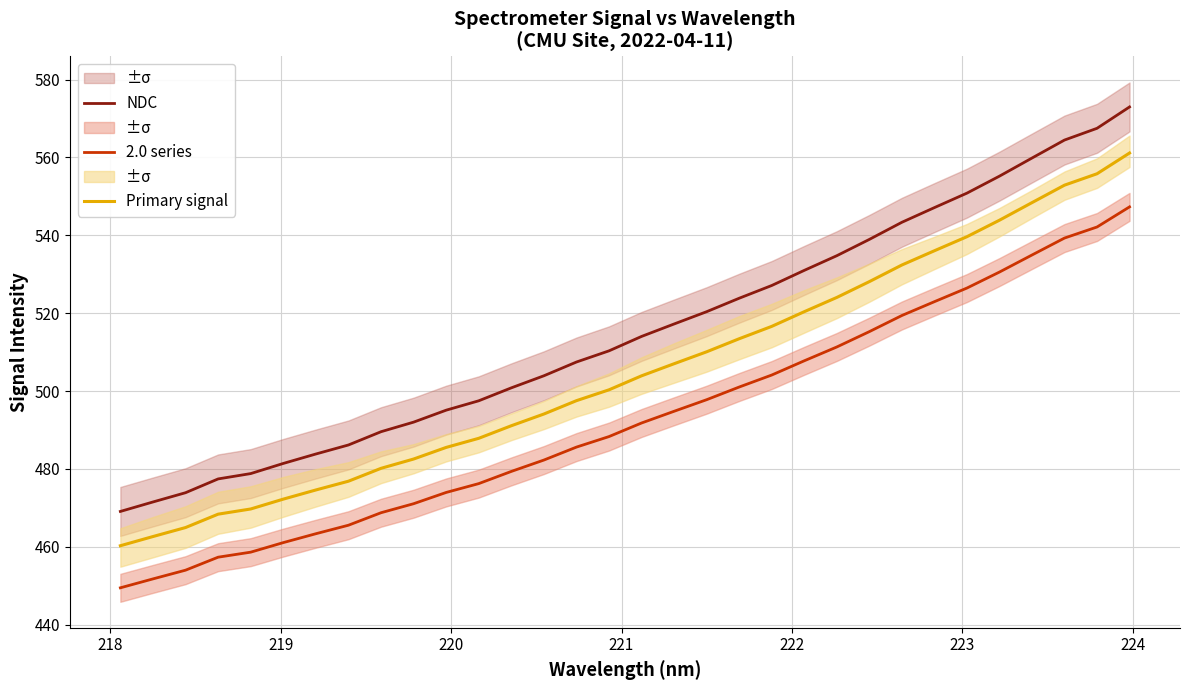

Does the chart have visible grid lines?

Yes